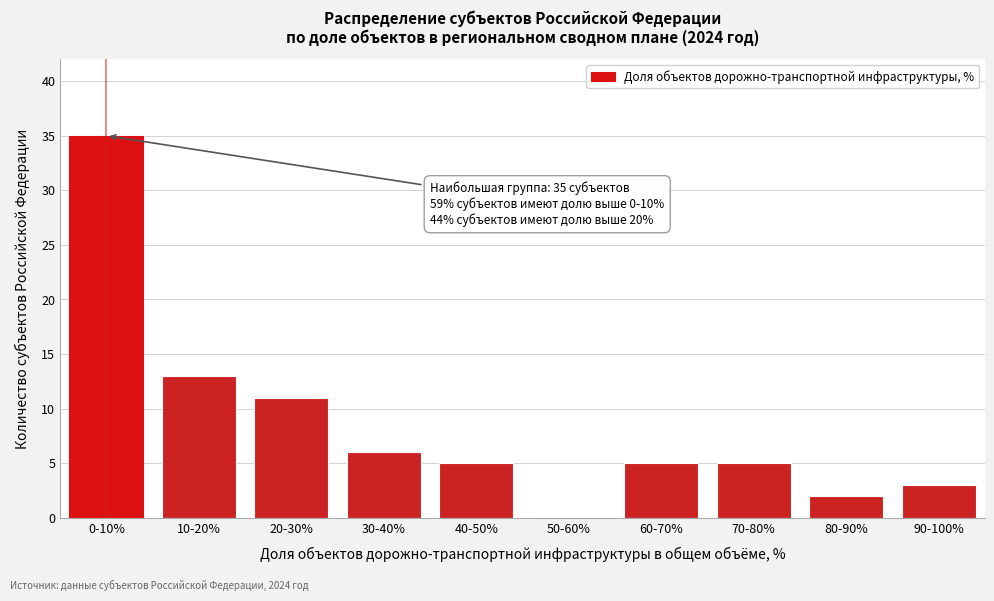

Reading right to left, list all the values displayed in this chart.

90-100%=3	80-90%=2	70-80%=5	60-70%=5	50-60%=0	40-50%=5	30-40%=6	20-30%=11	10-20%=13	0-10%=35